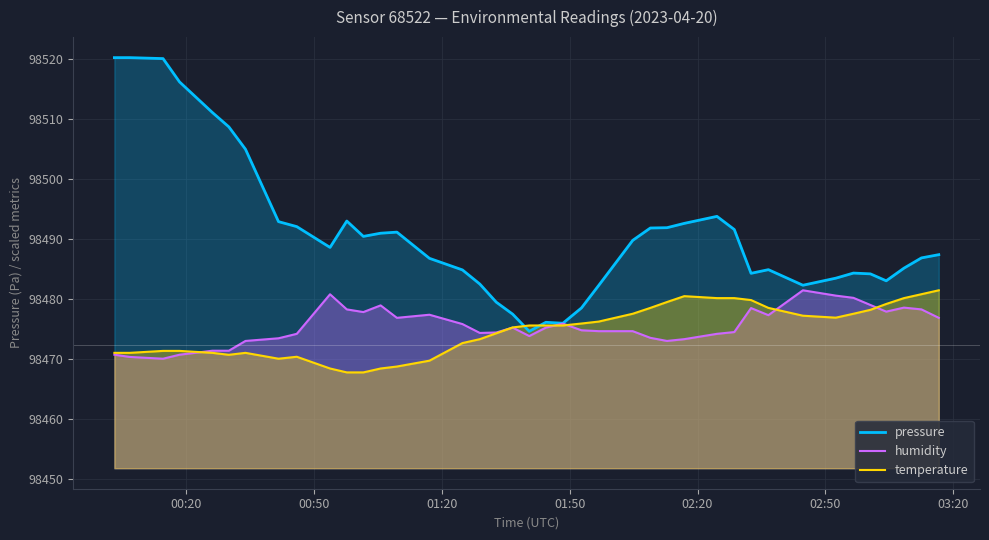

What is the average value of the pressure series?

98490.9